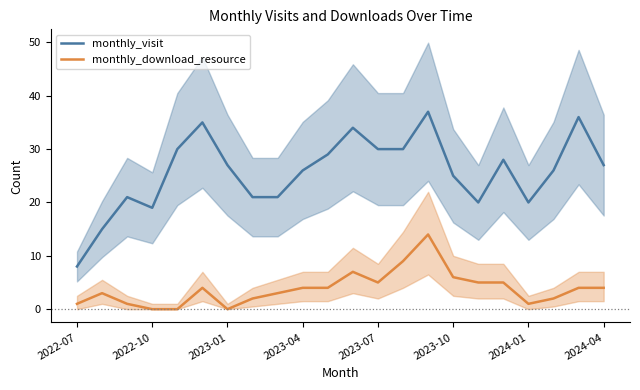

True or false: monthly_visit and monthly_download_resource intersect in this chart.

False